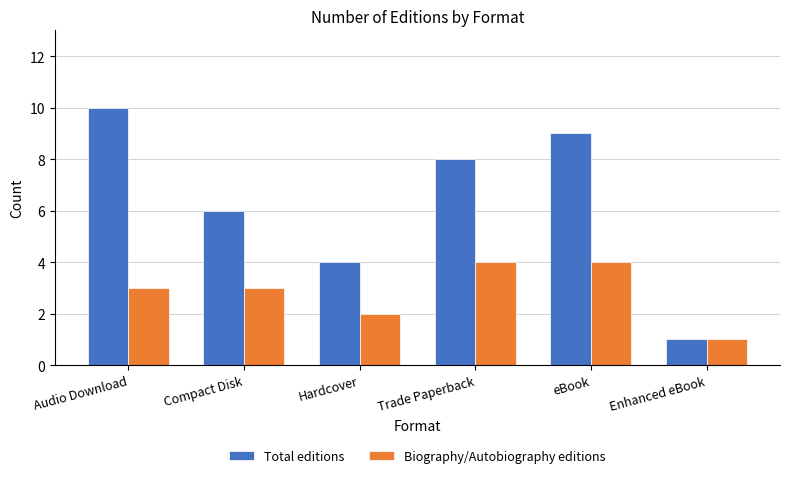

How many bars are there in total?

12